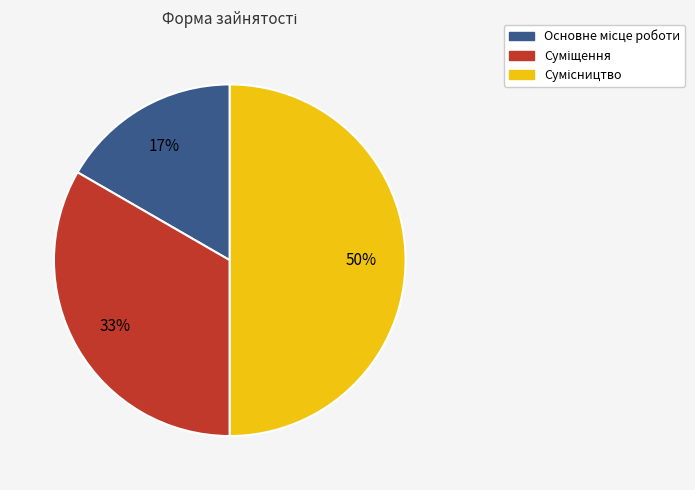

To the nearest percent, what is the average slice percentage?

33%